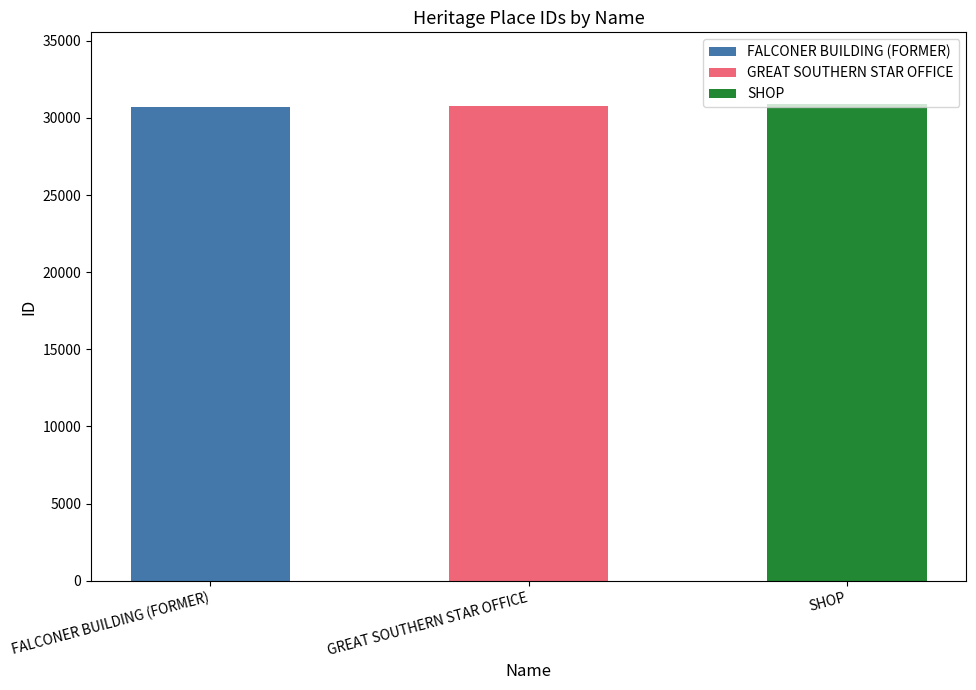

What is the change in value from GREAT SOUTHERN STAR OFFICE to SHOP?

+107